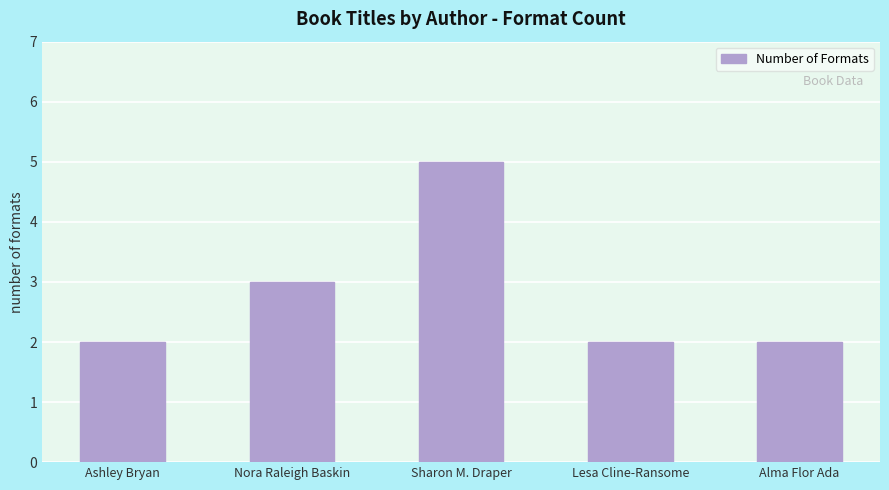

Where is the data nearest to the value 3?

Nora Raleigh Baskin